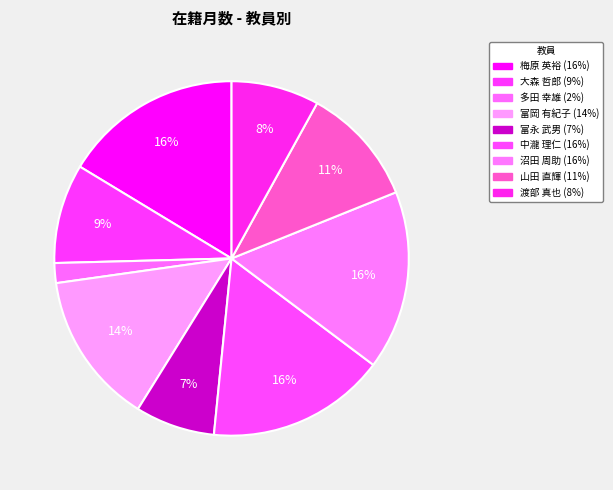

How many segments does this pie chart have?

9